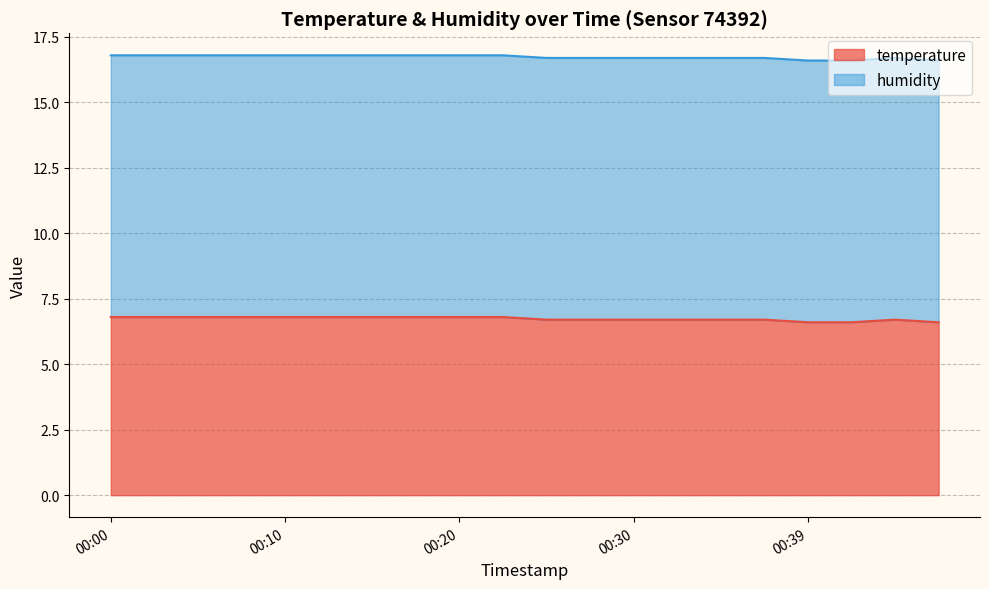

The temperature series shows 6.8 at 00:00. True or false?

True